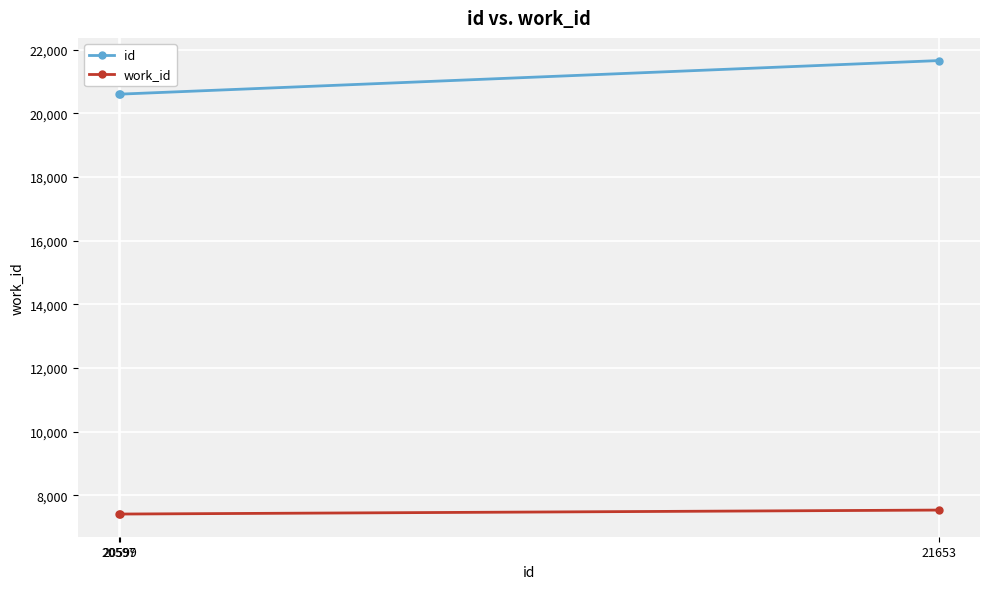

How many data points does each series have?

3